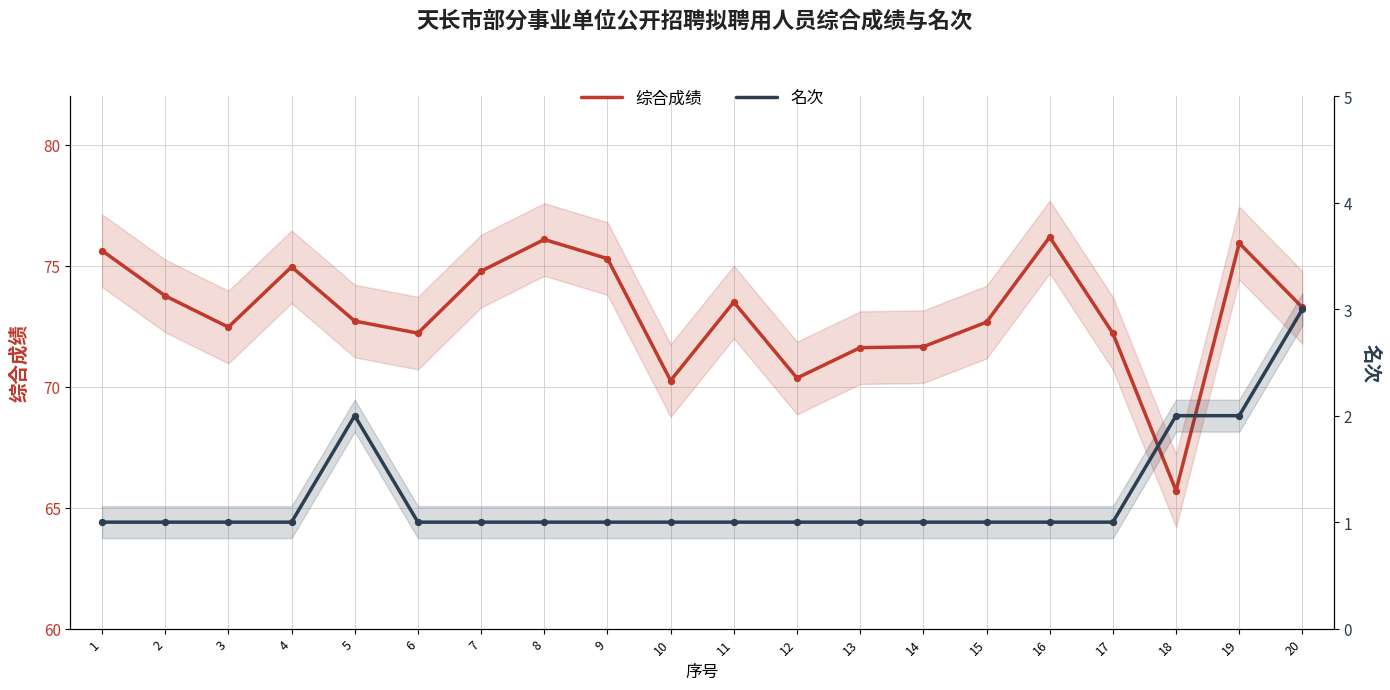

Is the value of 综合成绩 at 3 greater than the value of 名次 at 3?

Yes